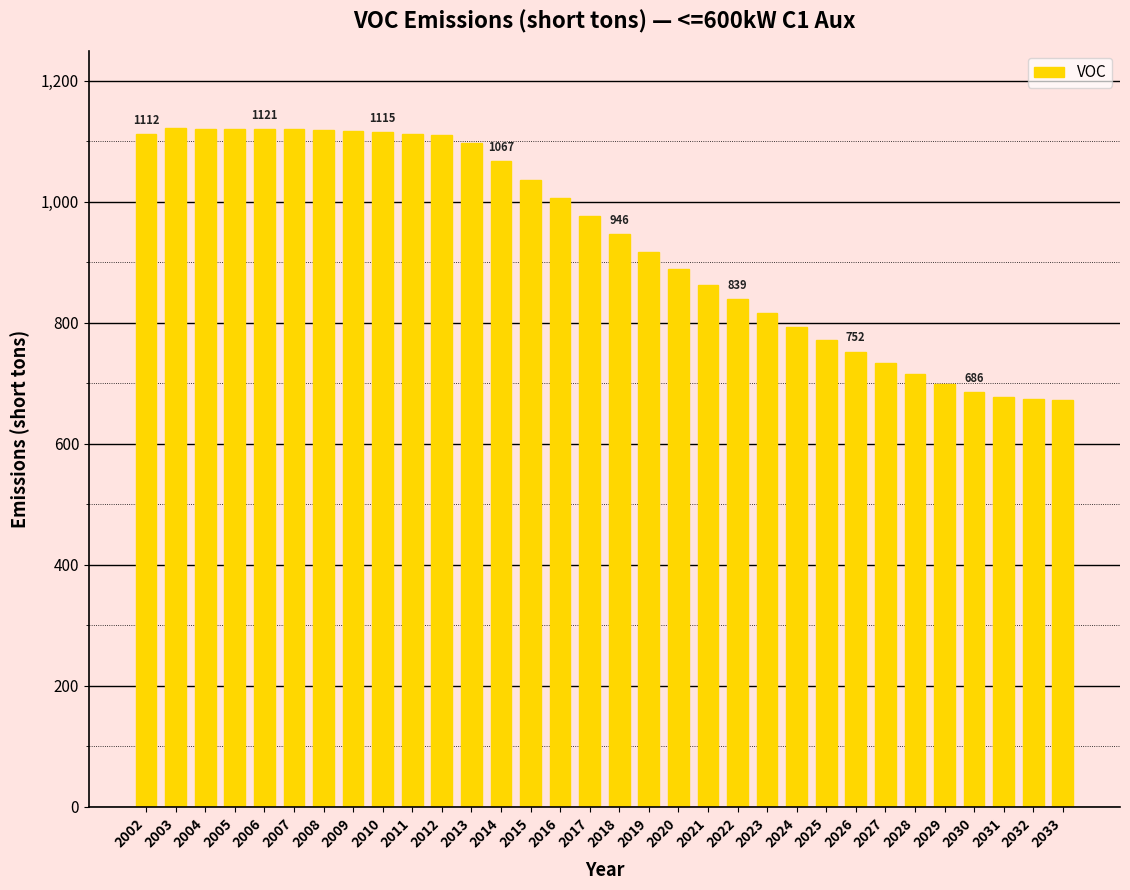

What is the difference between the maximum and second lowest values?

447.6